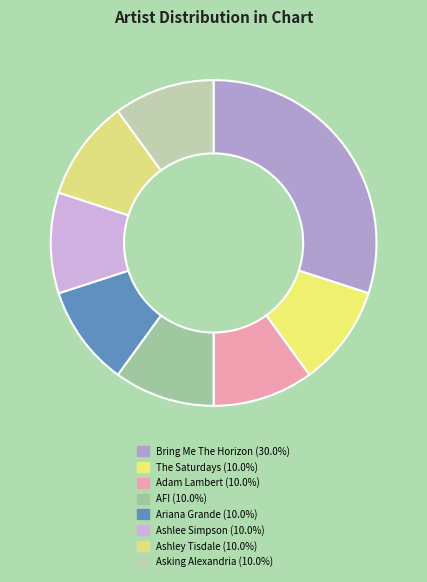

Which category has the biggest portion of the pie?

Bring Me The Horizon